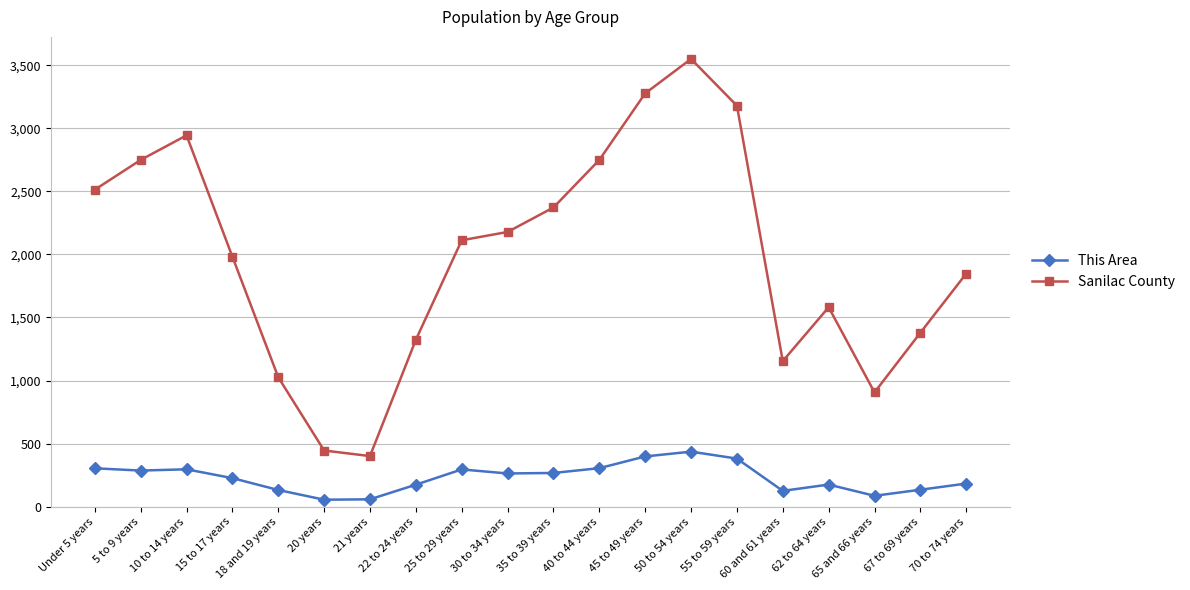

True or false: This Area and Sanilac County intersect in this chart.

False